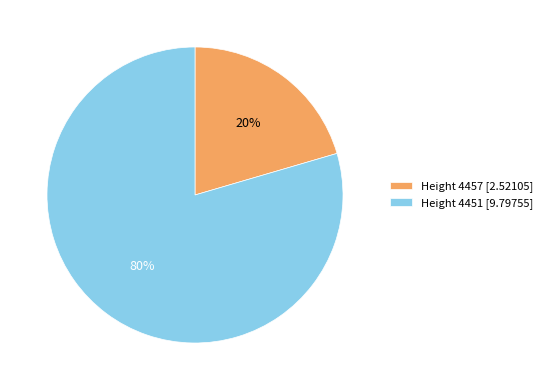

Which has a higher value, Height 4457 [2.52105] or Height 4451 [9.79755]?

Height 4451 [9.79755]